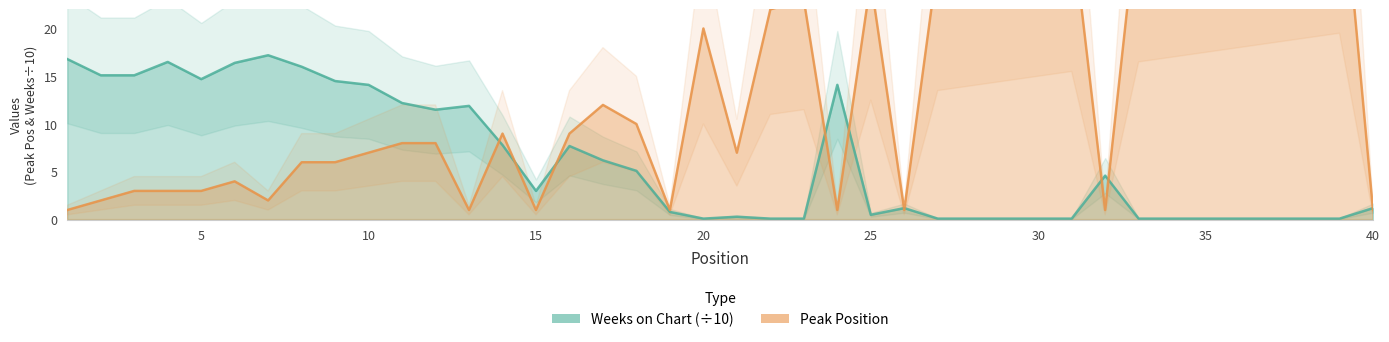

Which category has the highest value in the Peak Position series?

39